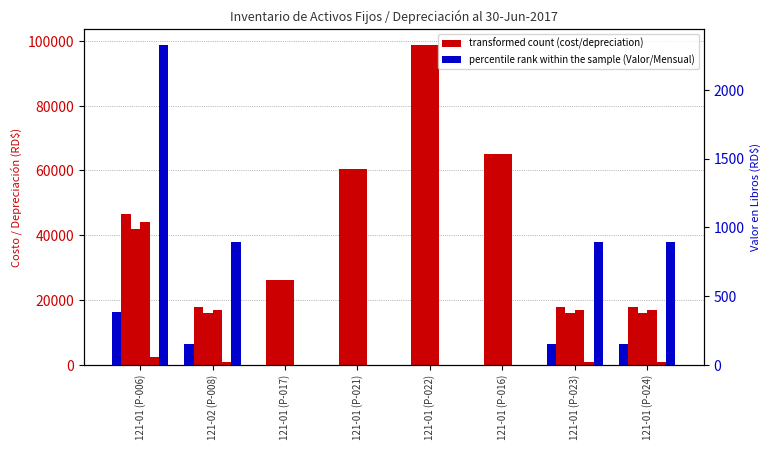

What is the label of the 3rd bar from the right?

121-01 (P-016)